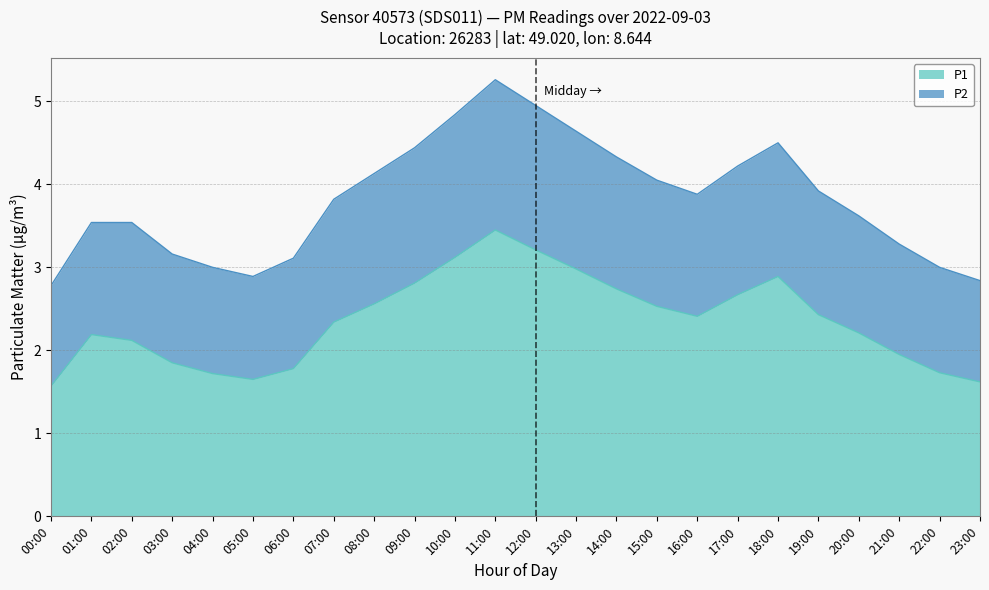

Does the chart have visible grid lines?

Yes